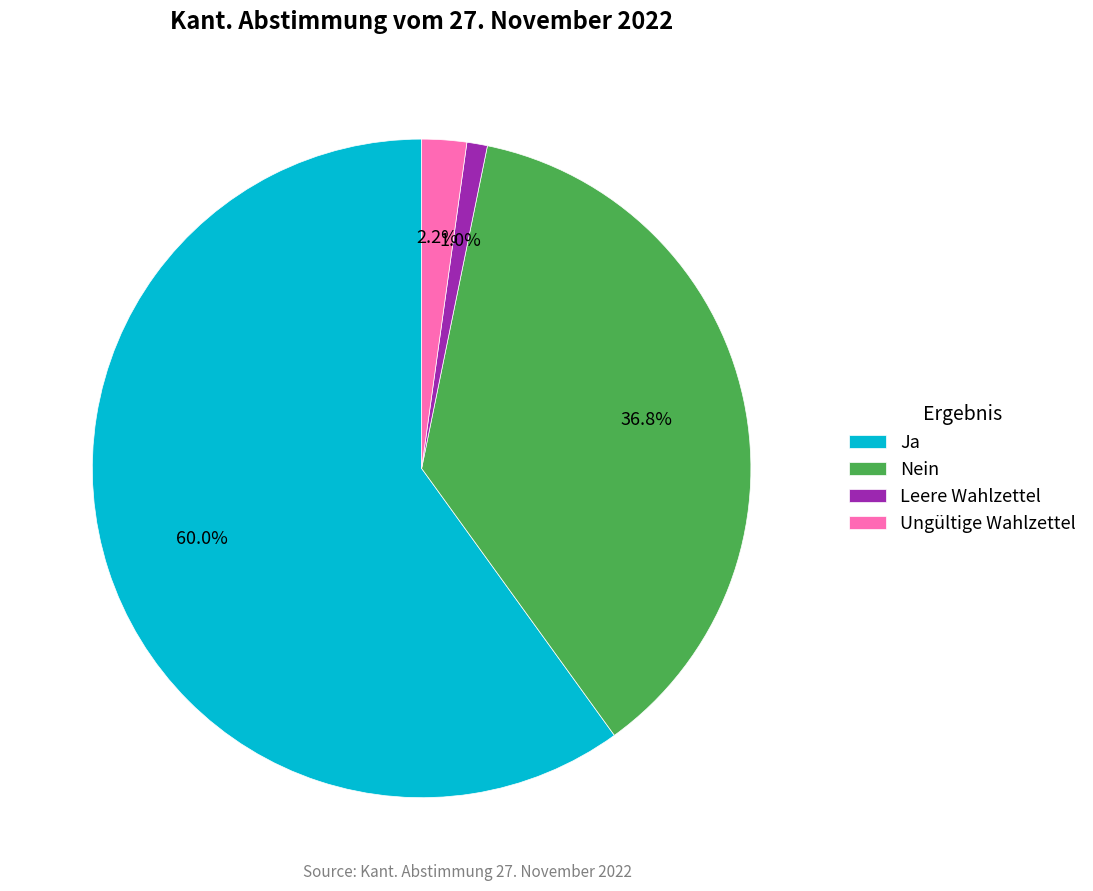

Approximately how many times larger is the value at Ungültige Wahlzettel compared to Leere Wahlzettel?

2.2